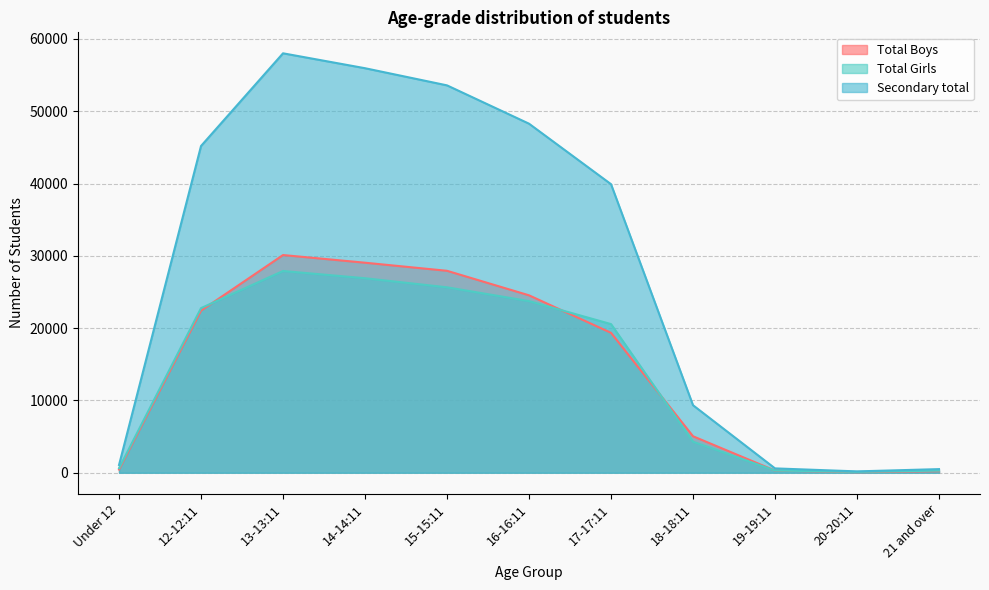

Between 12-12:11 and 16-16:11, which series saw the biggest shift?

Secondary total